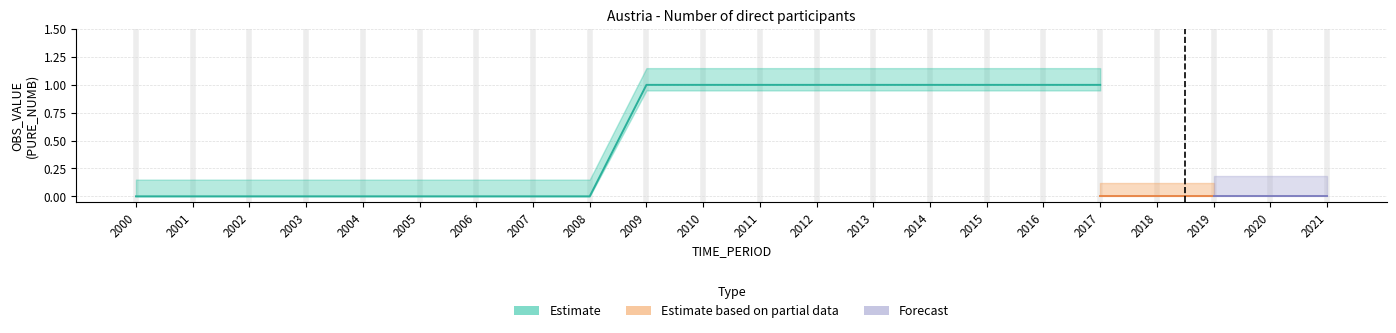

How many lines are shown in the chart?

3